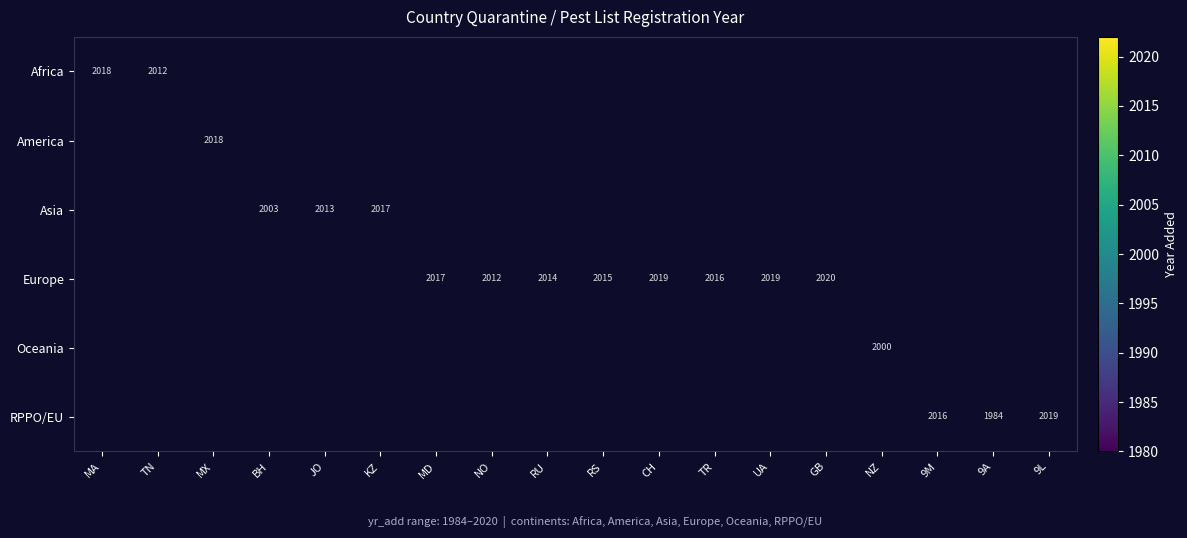

The value of Europe at CH is 3520.7. True or false?

False